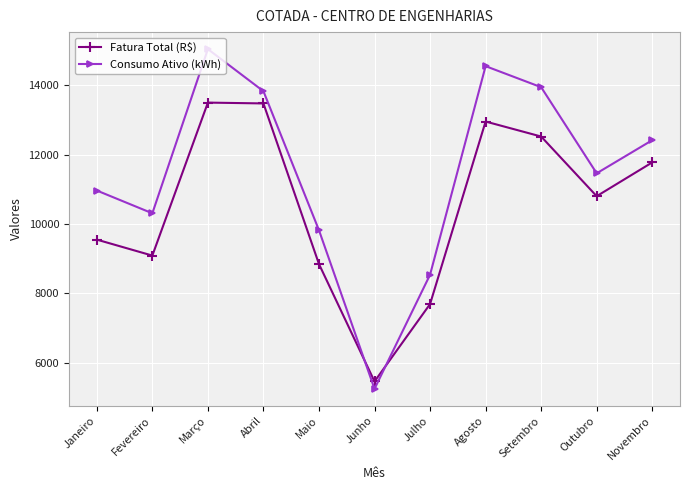

Where is the first local minimum for Fatura Total (R$)?

Fevereiro